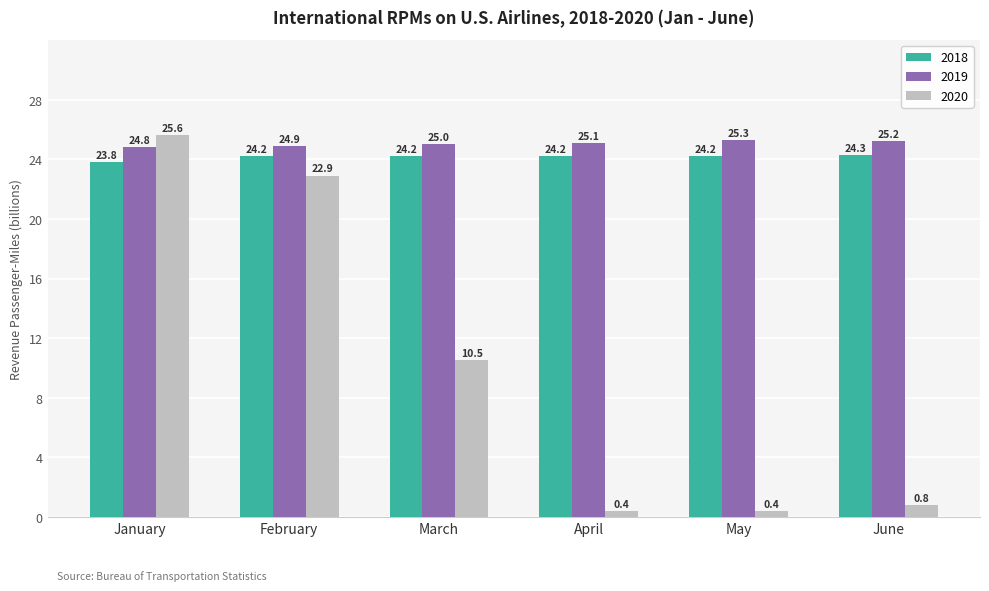

How many categories are shown in the chart?

6